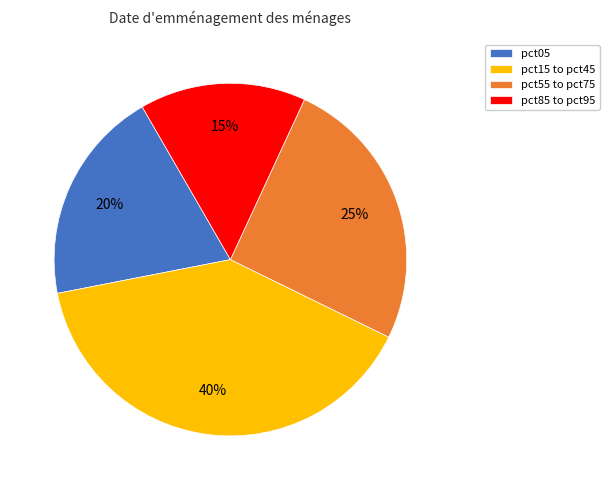

Rank the categories by value from lowest to highest.

pct85 to pct95, pct05, pct55 to pct75, pct15 to pct45